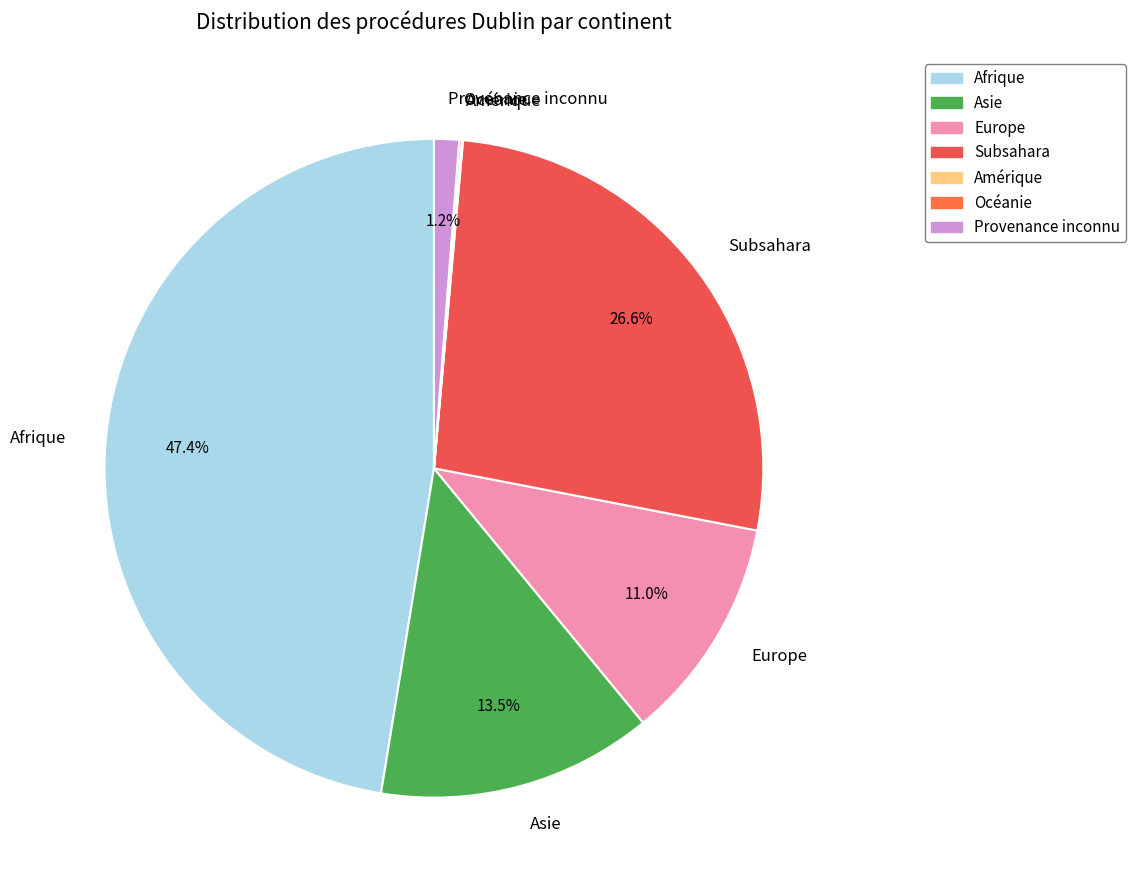

To the nearest percent, what is the difference between the largest and smallest slice percentages?

47%